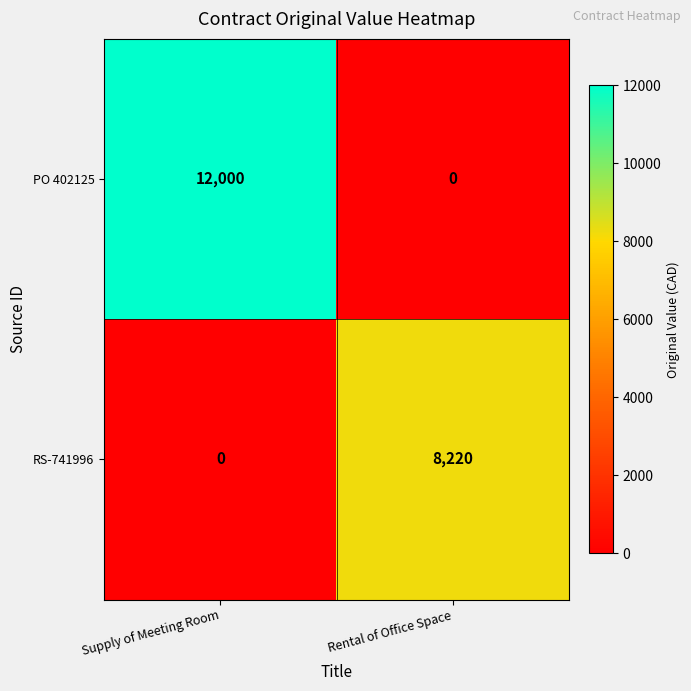

Reading left to right, list all the values displayed in this chart.

PO 402125: Supply of Meeting Room=12000	Rental of Office Space=0
RS-741996: Supply of Meeting Room=0	Rental of Office Space=8220